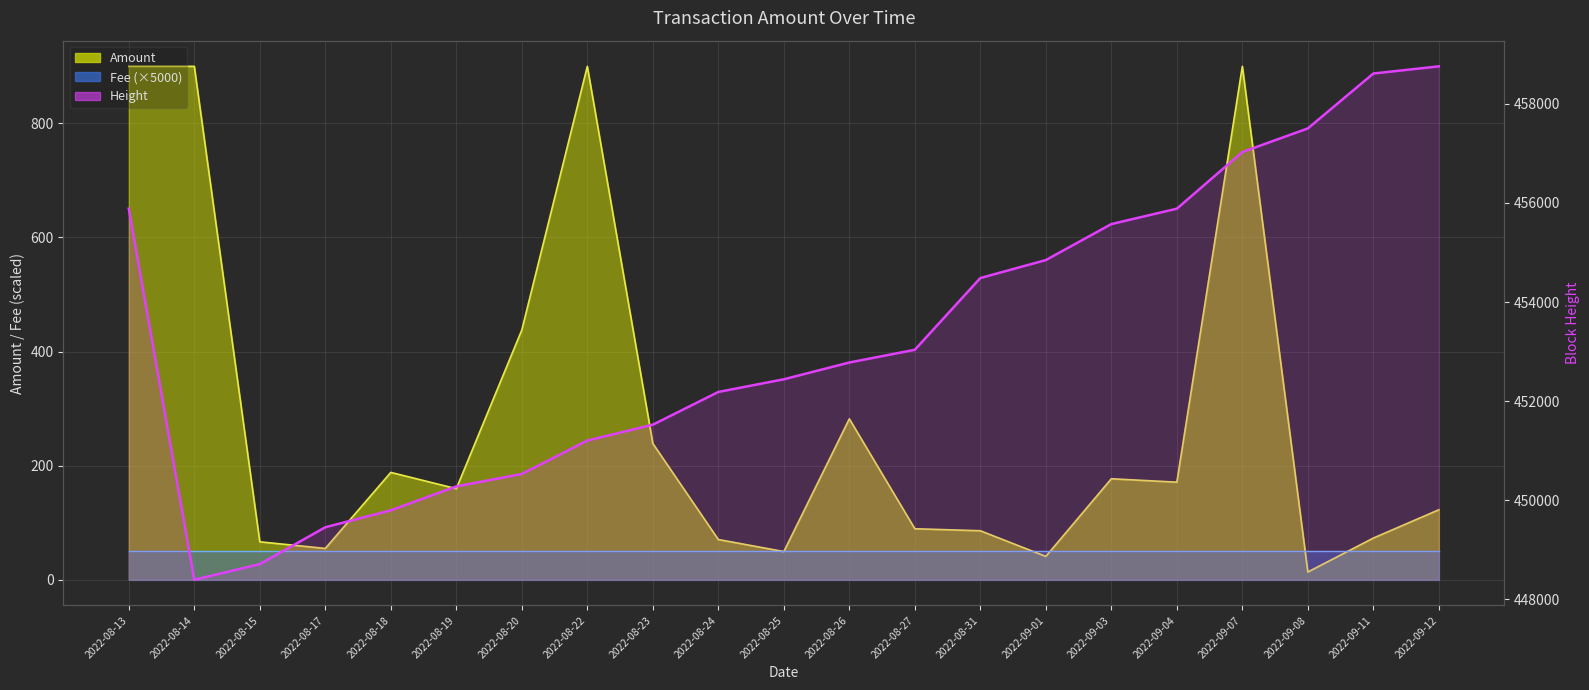

What is the sum of all Fee avg (line) values?

1050.0